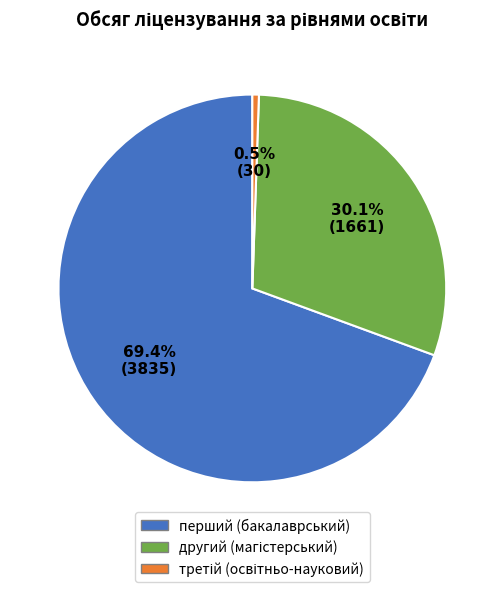

Does any single category account for the majority?

Yes